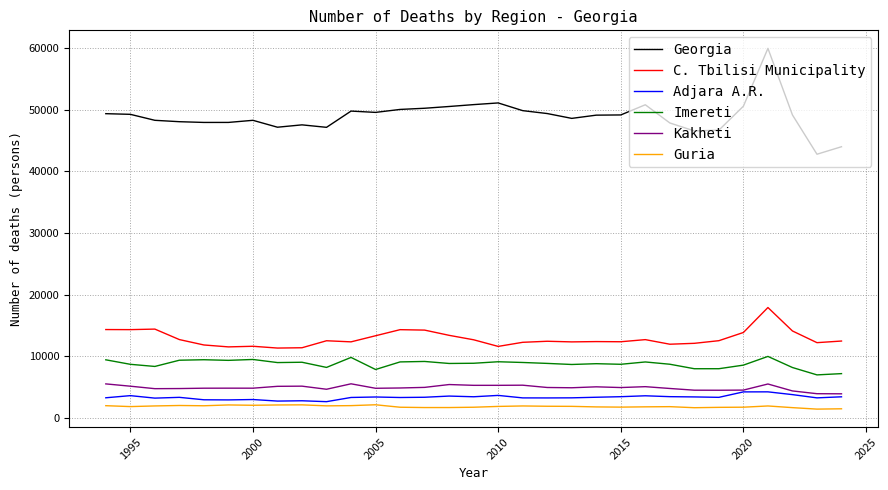

What is the maximum value shown in the chart?

59906